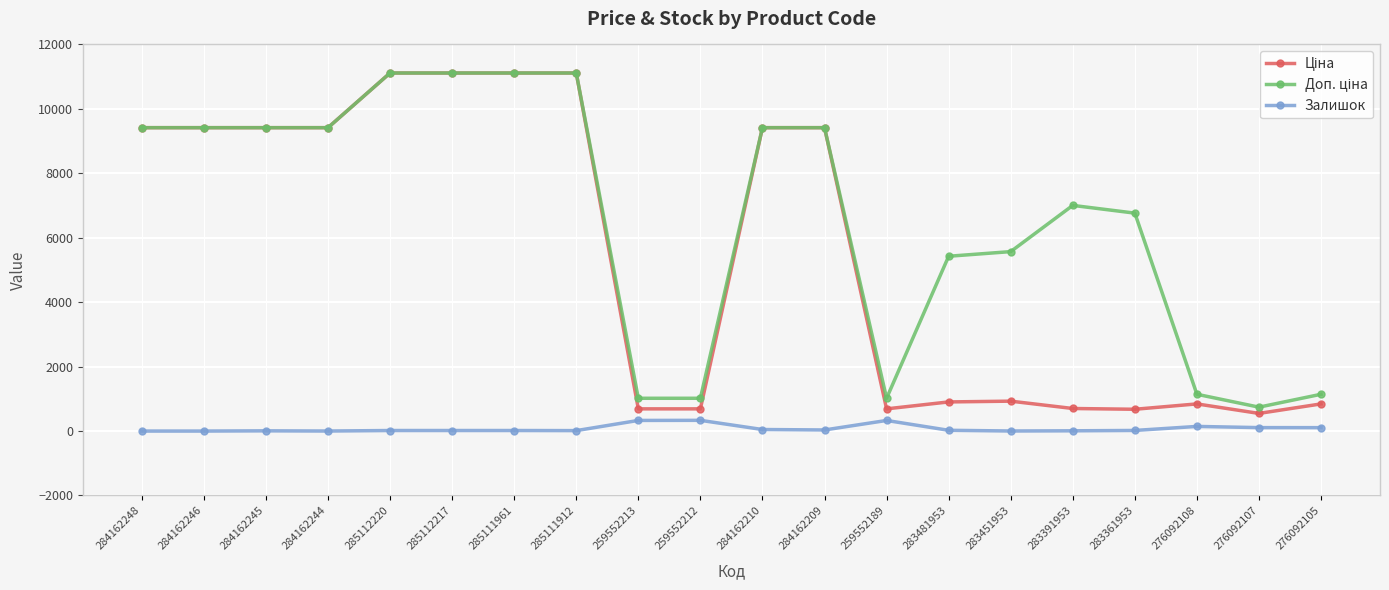

Count the number of categories in the chart.

20